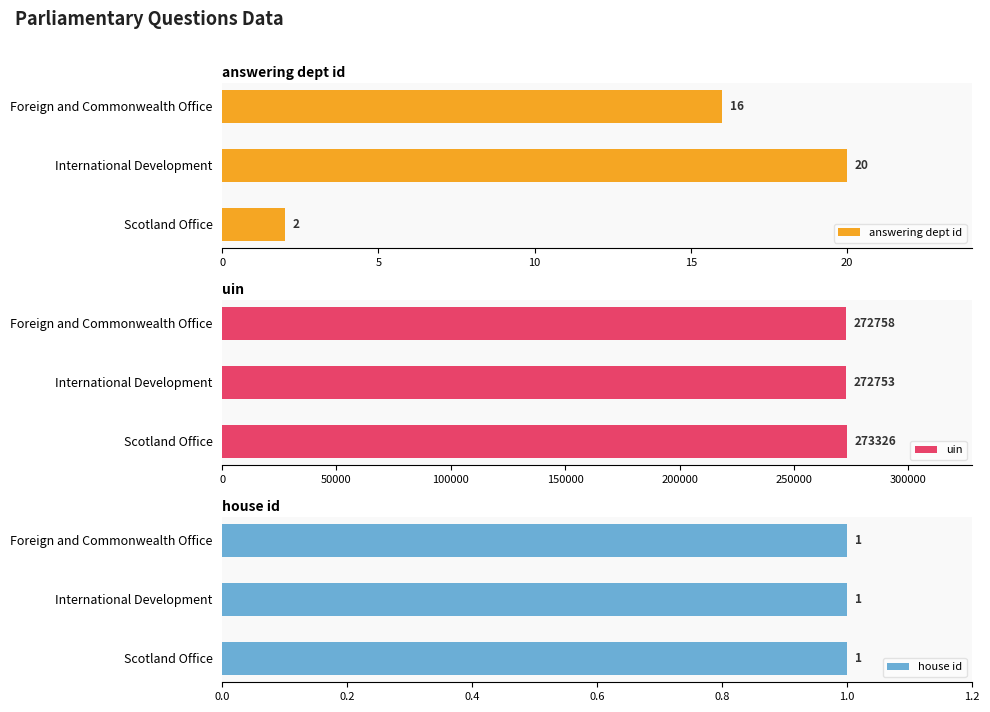

At which label is answering dept id closest to 11?

Foreign and Commonwealth Office